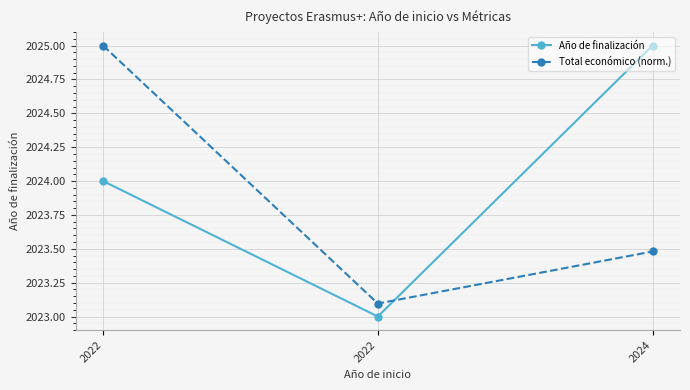

True or false: Año de finalización has a value of 1343.0 at 2022.

False